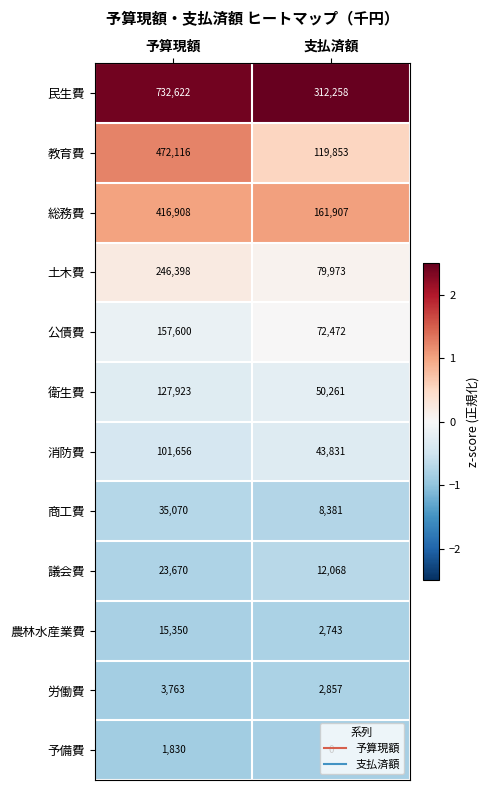

Between 予算現額 and 支払済額, which series saw the biggest shift?

民生費